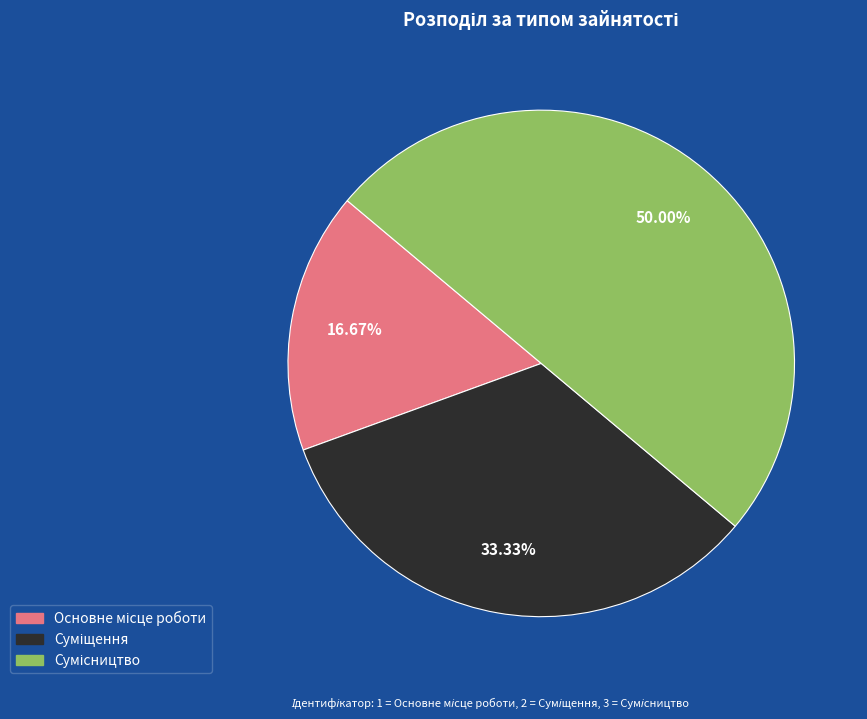

Count the number of slices in the pie.

3